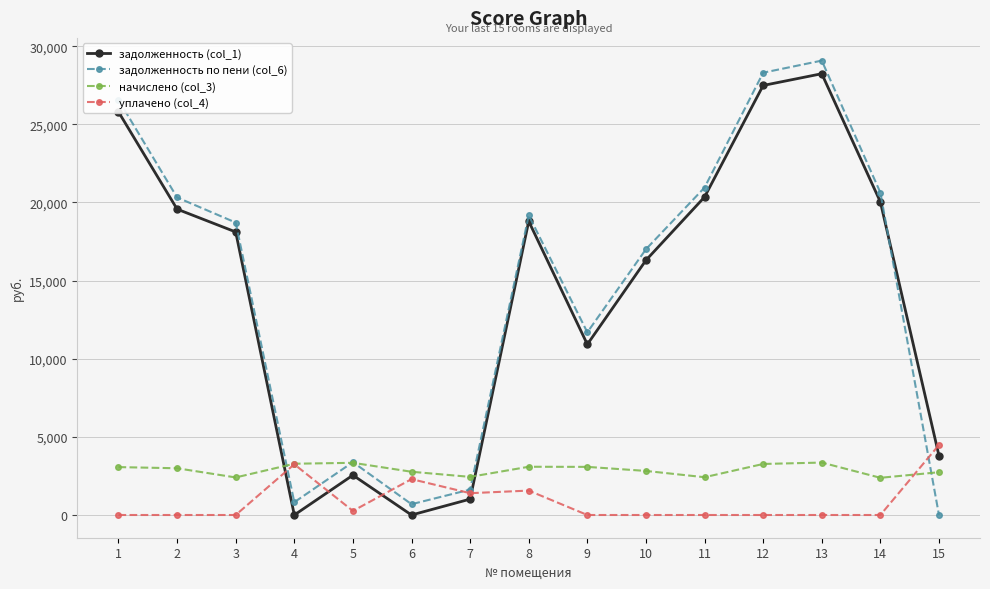

Count the number of categories in the chart.

15